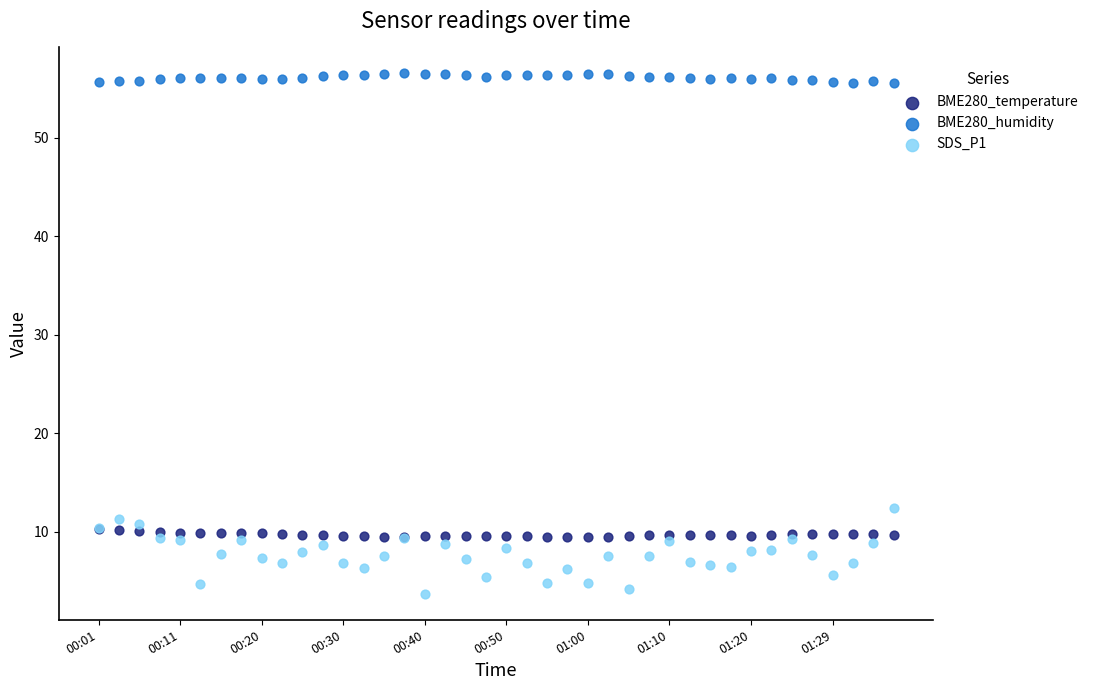

Which series has the largest total across all categories?

BME280_humidity